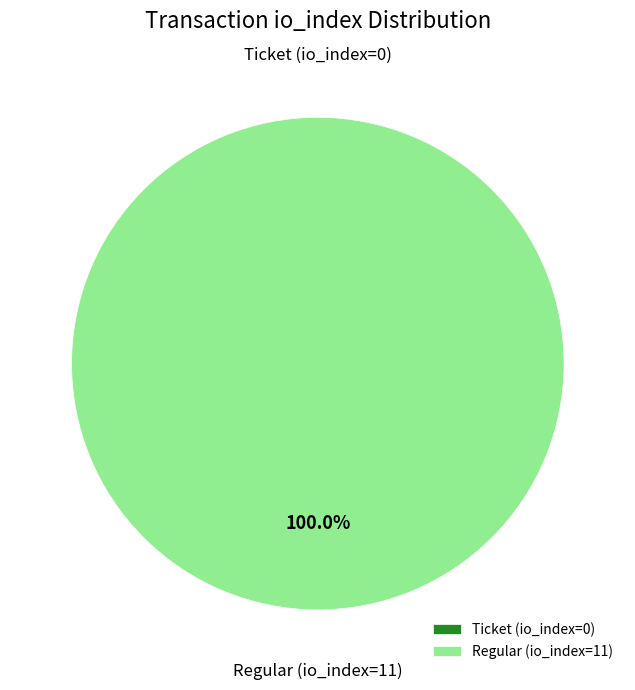

Which has a higher value, Ticket (io_index=0) or Regular (io_index=11)?

Regular (io_index=11)